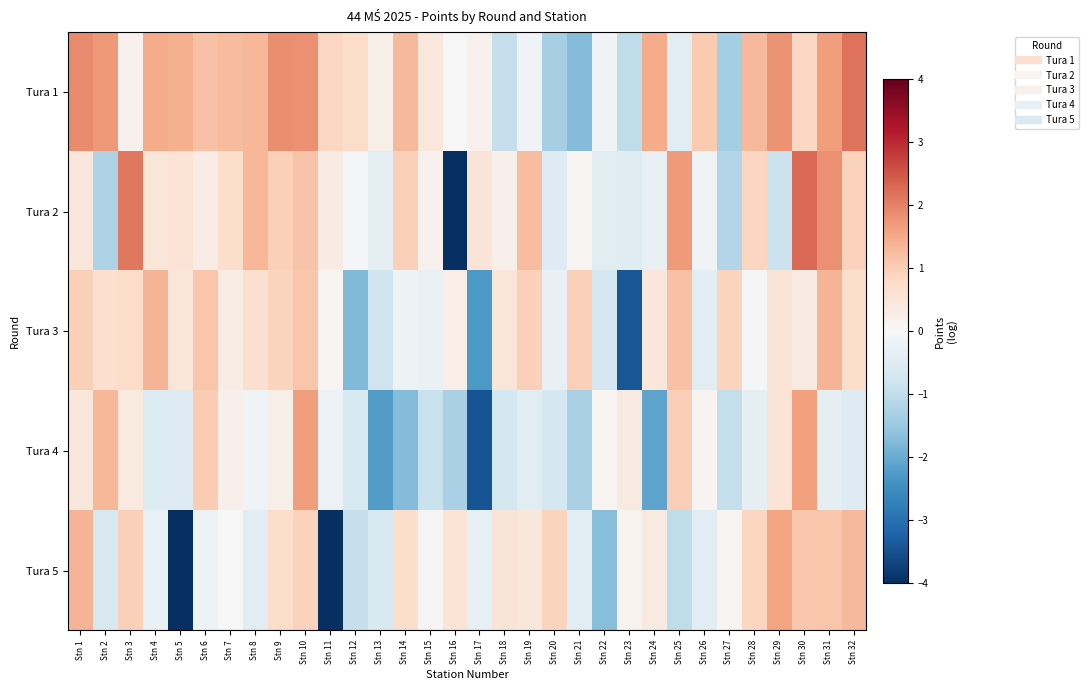

Reading right to left, list all the values displayed in this chart.

Tura 1: Stn 32=2.2	Stn 31=1.7	Stn 30=0.8	Stn 29=1.8	Stn 28=1.3	Stn 27=-1.3	Stn 26=1.1	Stn 25=-0.5	Stn 24=1.5	Stn 23=-1.0	Stn 22=-0.1	Stn 21=-1.7	Stn 20=-1.3	Stn 19=-0.1	Stn 18=-0.9	Stn 17=0.2	Stn 16=0.0	Stn 15=0.4	Stn 14=1.3	Stn 13=0.2	Stn 12=0.7	Stn 11=0.8	Stn 10=1.8	Stn 9=1.9	Stn 8=1.3	Stn 7=1.3	Stn 6=1.2	Stn 5=1.4	Stn 4=1.5	Stn 3=0.2	Stn 2=1.7	Stn 1=1.9
Tura 2: Stn 32=0.9	Stn 31=1.8	Stn 30=2.3	Stn 29=-0.8	Stn 28=0.9	Stn 27=-1.2	Stn 26=-0.2	Stn 25=1.7	Stn 24=-0.3	Stn 23=-0.5	Stn 22=-0.4	Stn 21=0.1	Stn 20=-0.5	Stn 19=1.2	Stn 18=0.2	Stn 17=0.5	Stn 16=-12.4	Stn 15=0.2	Stn 14=1.0	Stn 13=-0.4	Stn 12=-0.1	Stn 11=0.3	Stn 10=1.2	Stn 9=1.0	Stn 8=1.3	Stn 7=0.7	Stn 6=0.3	Stn 5=0.6	Stn 4=0.5	Stn 3=2.1	Stn 2=-1.2	Stn 1=0.4
Tura 3: Stn 32=0.7	Stn 31=1.4	Stn 30=0.4	Stn 29=0.5	Stn 28=-0.1	Stn 27=0.9	Stn 26=-0.5	Stn 25=1.2	Stn 24=0.4	Stn 23=-3.4	Stn 22=-0.7	Stn 21=1.0	Stn 20=-0.3	Stn 19=1.0	Stn 18=0.5	Stn 17=-2.3	Stn 16=0.3	Stn 15=-0.3	Stn 14=-0.2	Stn 13=-0.8	Stn 12=-1.8	Stn 11=0.1	Stn 10=1.1	Stn 9=0.9	Stn 8=0.6	Stn 7=0.3	Stn 6=1.1	Stn 5=0.5	Stn 4=1.4	Stn 3=0.7	Stn 2=0.7	Stn 1=1.0
Tura 4: Stn 32=-0.5	Stn 31=-0.4	Stn 30=1.6	Stn 29=0.5	Stn 28=-0.4	Stn 27=-1.0	Stn 26=0.1	Stn 25=1.0	Stn 24=-2.1	Stn 23=0.4	Stn 22=0.1	Stn 21=-1.3	Stn 20=-0.7	Stn 19=-0.4	Stn 18=-0.7	Stn 17=-3.5	Stn 16=-1.3	Stn 15=-0.9	Stn 14=-1.7	Stn 13=-2.2	Stn 12=-0.6	Stn 11=-0.2	Stn 10=1.7	Stn 9=0.2	Stn 8=-0.2	Stn 7=0.2	Stn 6=1.0	Stn 5=-0.5	Stn 4=-0.6	Stn 3=0.4	Stn 2=1.3	Stn 1=0.4
Tura 5: Stn 32=1.3	Stn 31=1.1	Stn 30=1.1	Stn 29=1.6	Stn 28=0.9	Stn 27=0.1	Stn 26=-0.4	Stn 25=-1.0	Stn 24=0.4	Stn 23=0.1	Stn 22=-1.7	Stn 21=-0.4	Stn 20=0.9	Stn 19=0.5	Stn 18=0.5	Stn 17=-0.3	Stn 16=0.5	Stn 15=0.1	Stn 14=0.7	Stn 13=-0.6	Stn 12=-0.9	Stn 11=-12.4	Stn 10=0.9	Stn 9=0.7	Stn 8=-0.5	Stn 7=0.0	Stn 6=-0.2	Stn 5=-12.4	Stn 4=-0.3	Stn 3=1.0	Stn 2=-0.6	Stn 1=1.3